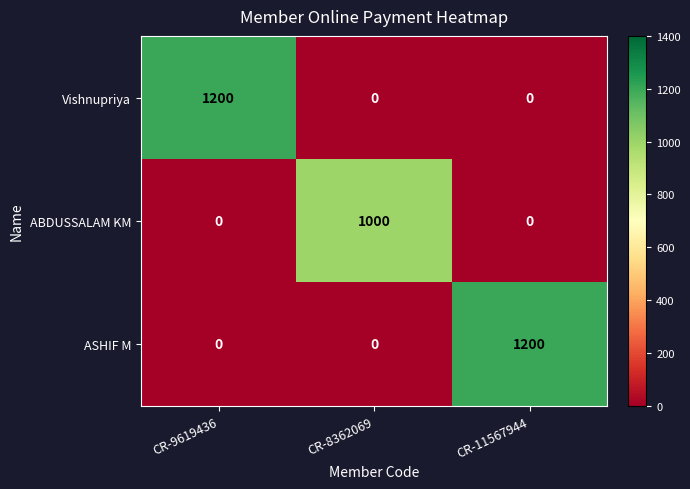

What is the maximum value shown in the chart?

1200